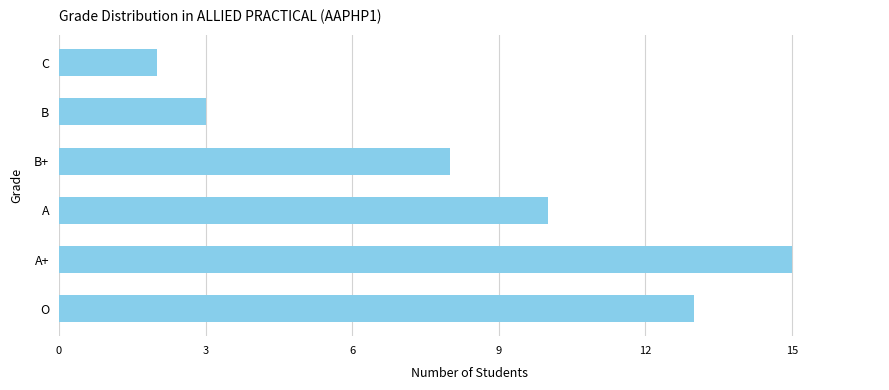

What is the sum of the values at B+ and B?

11